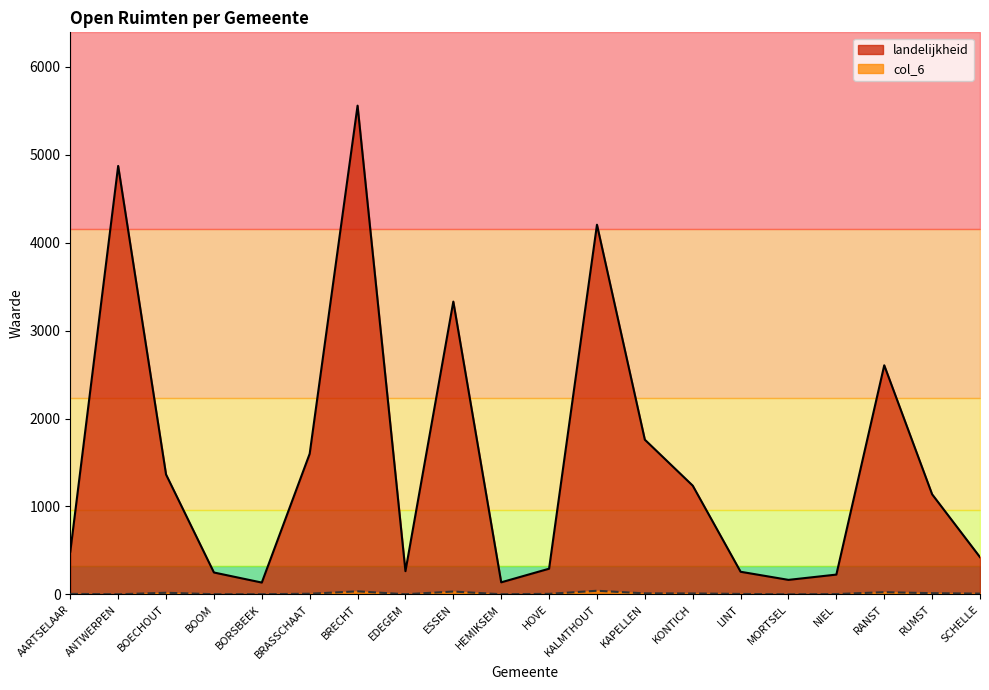

Reading right to left, list all the values displayed in this chart.

landelijkheid: 423.7	1138.5	2605.5	225.5	165.4	257.6	1237.0	1759.5	4204.1	292.3	137.5	3330.1	264.5	5558.0	1599.8	134.8	249.3	1363.9	4872.3	485.7
col_6: 9.2	14.1	25.5	4.0	1.2	5.7	11.0	12.1	41.5	6.7	2.2	32.6	2.2	34.9	7.9	2.3	2.5	18.8	1.7	6.3